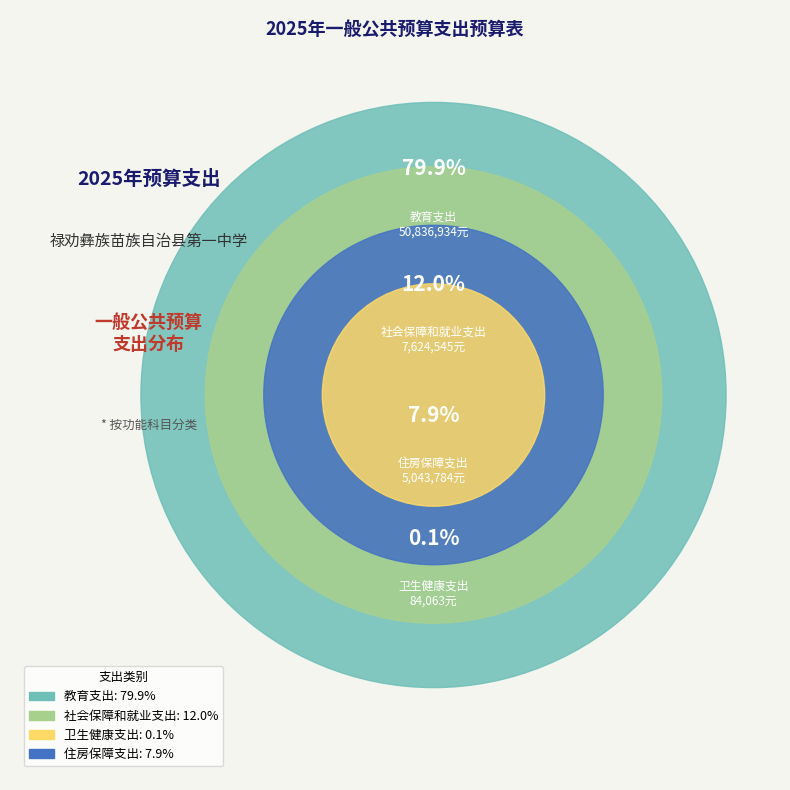

Combined, what portion of the pie is 社会保障和就业支出 and 住房保障支出?

19.9%